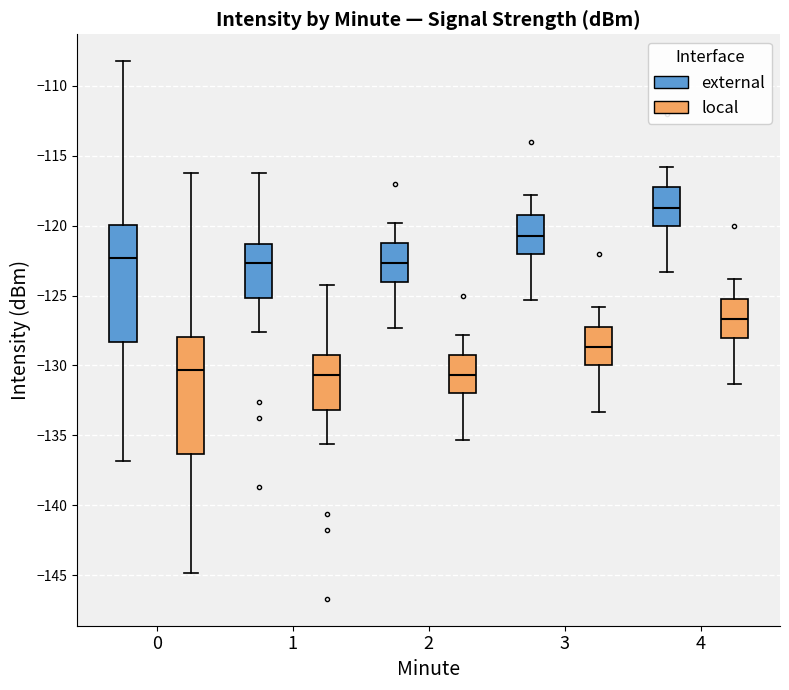

Where does the lower whisker of the box for 0 (external) end on the y-axis? The values are not printed on the chart, so give them approximately, as read against the axis.

-137.0